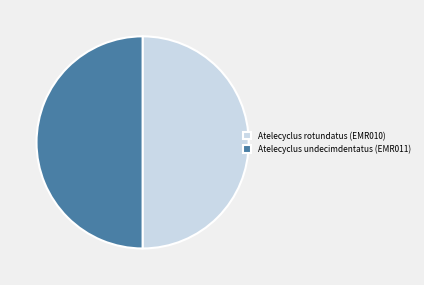

The Atelecyclus undecimdentatus (EMR011) slice represents 50% of the pie. True or false?

True